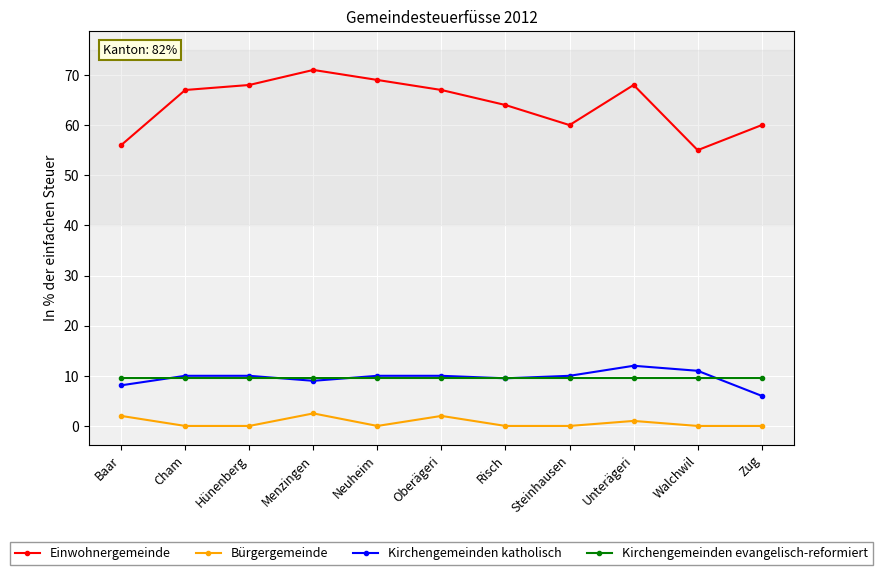

Which series has the largest total across all categories?

Einwohnergemeinde